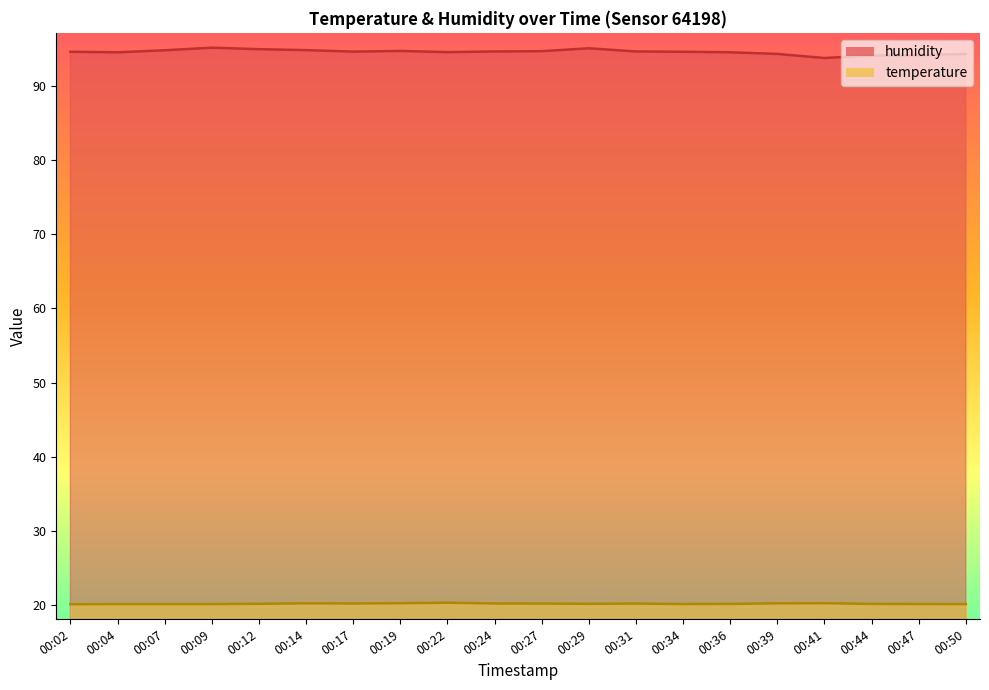

True or false: temperature and humidity cross at least once.

False